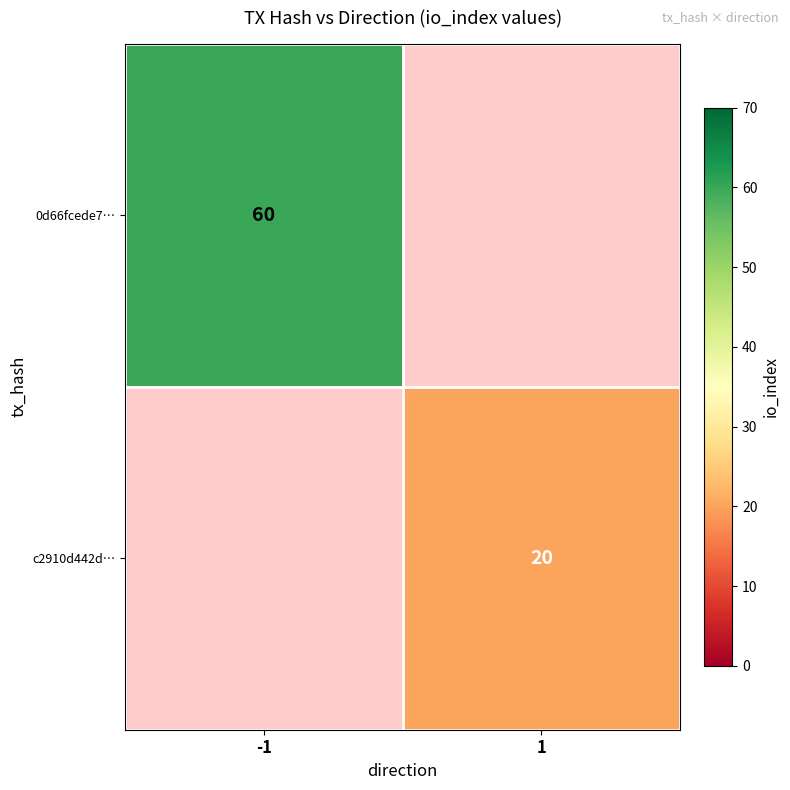

The 0d66fcede7… series shows 38 at -1. True or false?

False